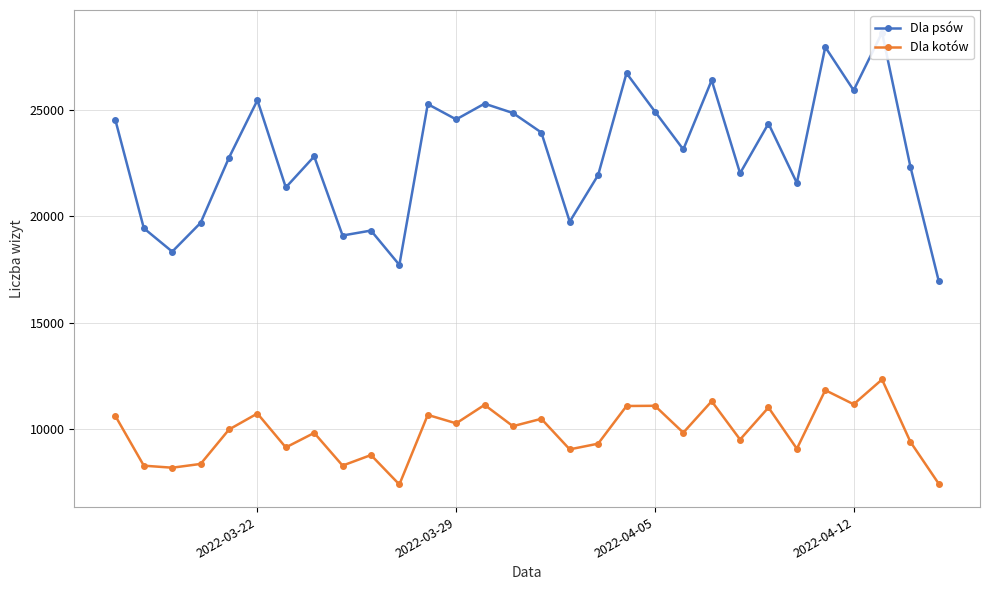

True or false: Dla kotów and Dla psów intersect in this chart.

False